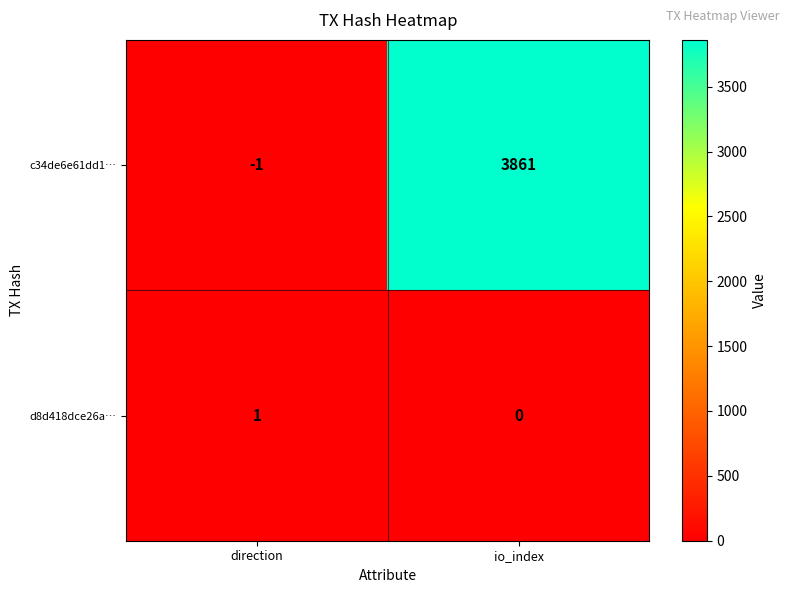

How many values in c34de6e61dd1… are below zero?

1